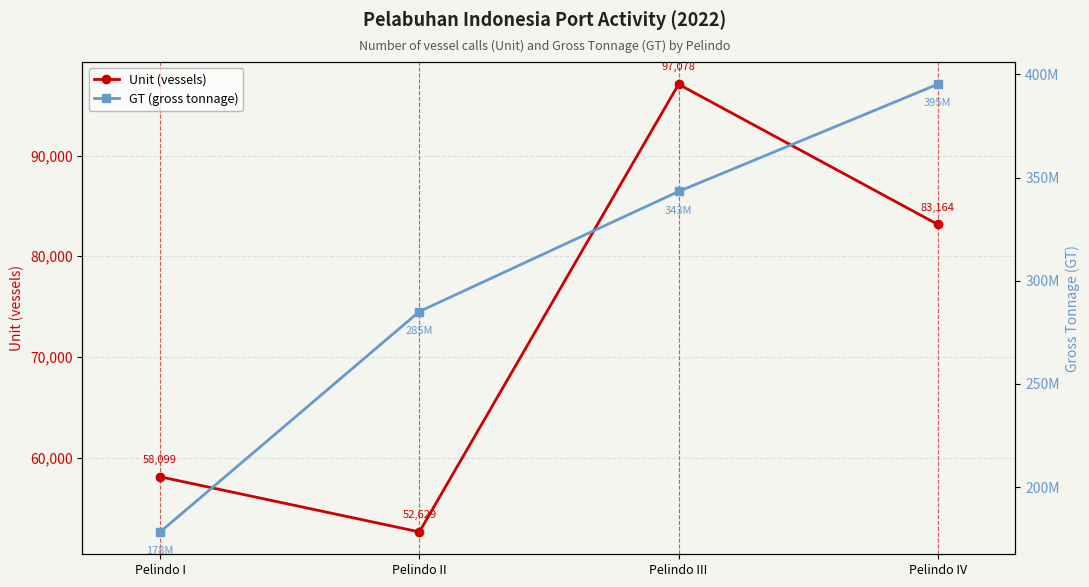

Is the value of Unit (vessels) at Pelindo IV greater than the value of GT (gross tonnage) at Pelindo I?

No